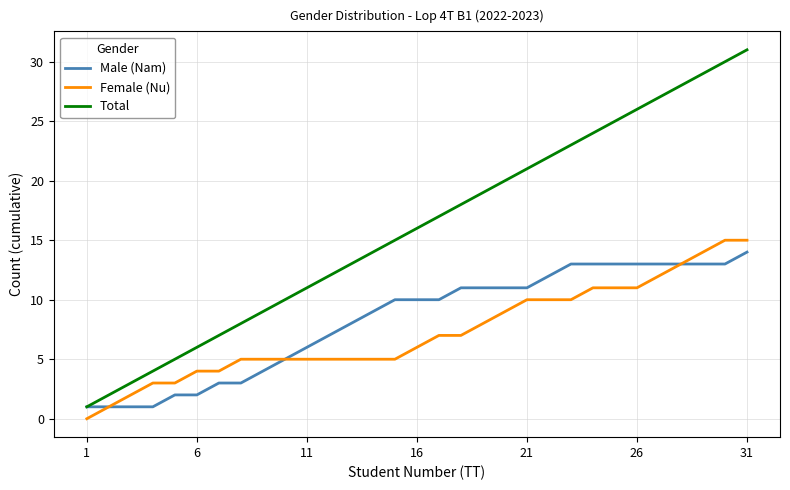

What is the maximum value for Female (Nu)?

15